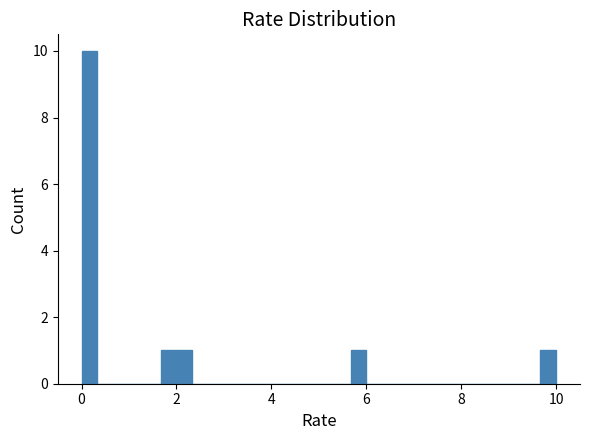

Around what value on the x-axis is the tallest bar? Give the approximate position of its centre, as read against the axis.

0.2